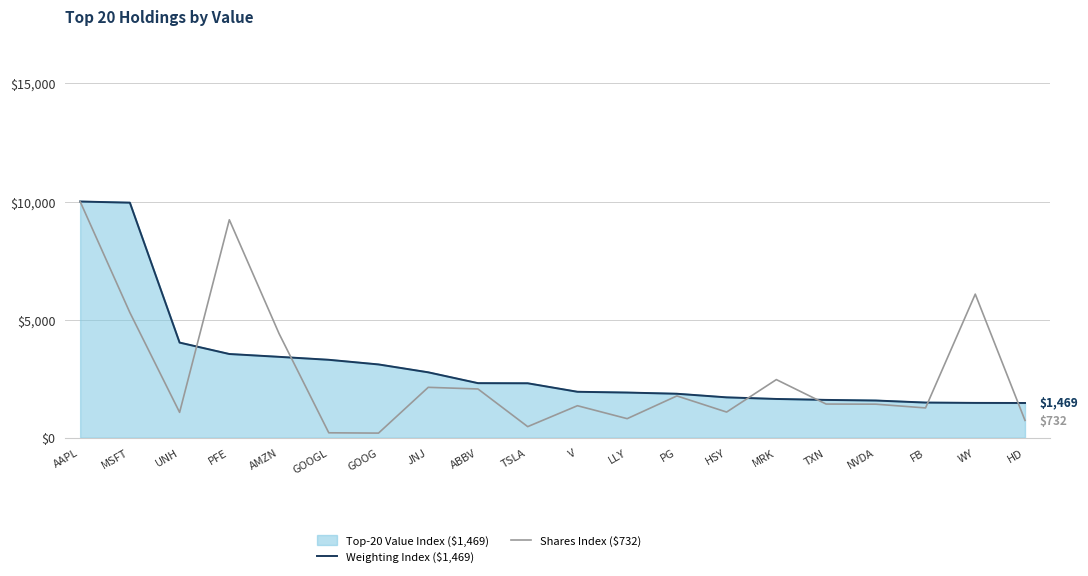

The value of Shares Index ($732) at PFE is 9226.8. True or false?

True